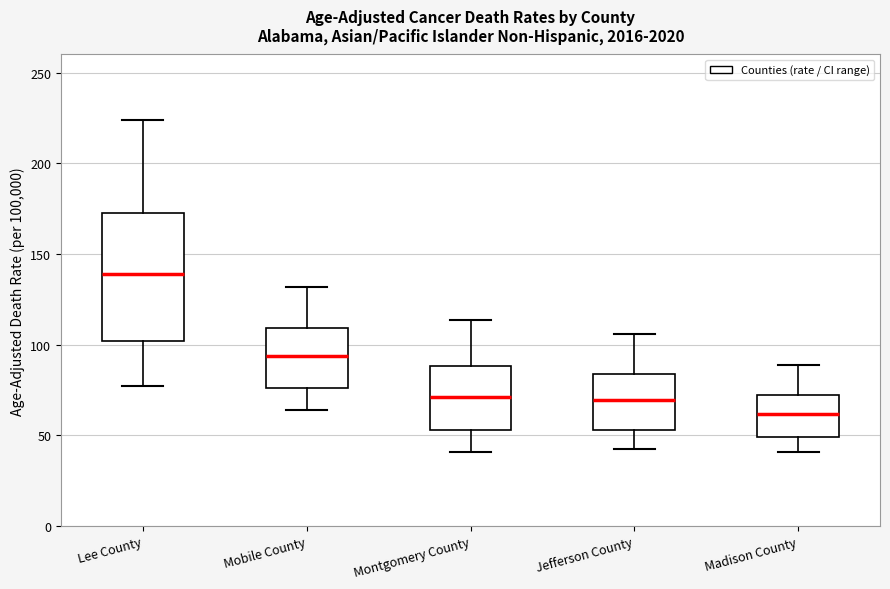

Comparing the boxes themselves (not the whiskers), which one is the tallest?

Lee County